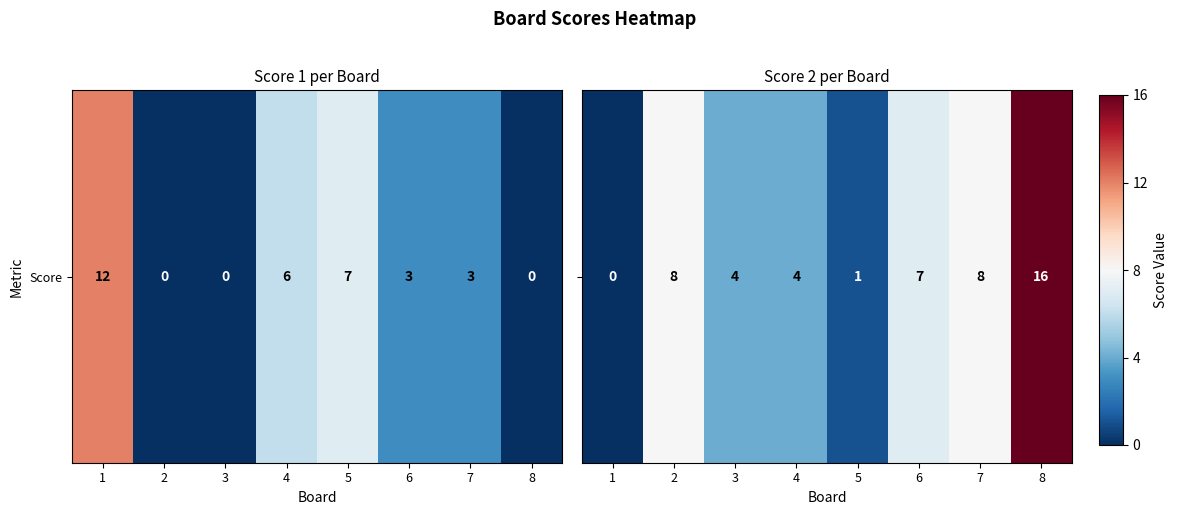

Which label corresponds to the smallest value in the chart?

1